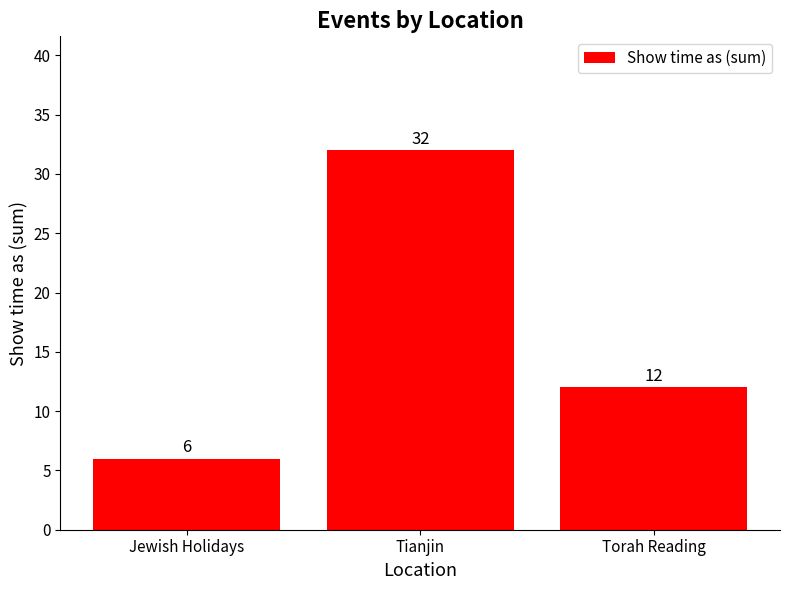

Approximately how many times larger is the value at Jewish Holidays compared to Tianjin?

0.2